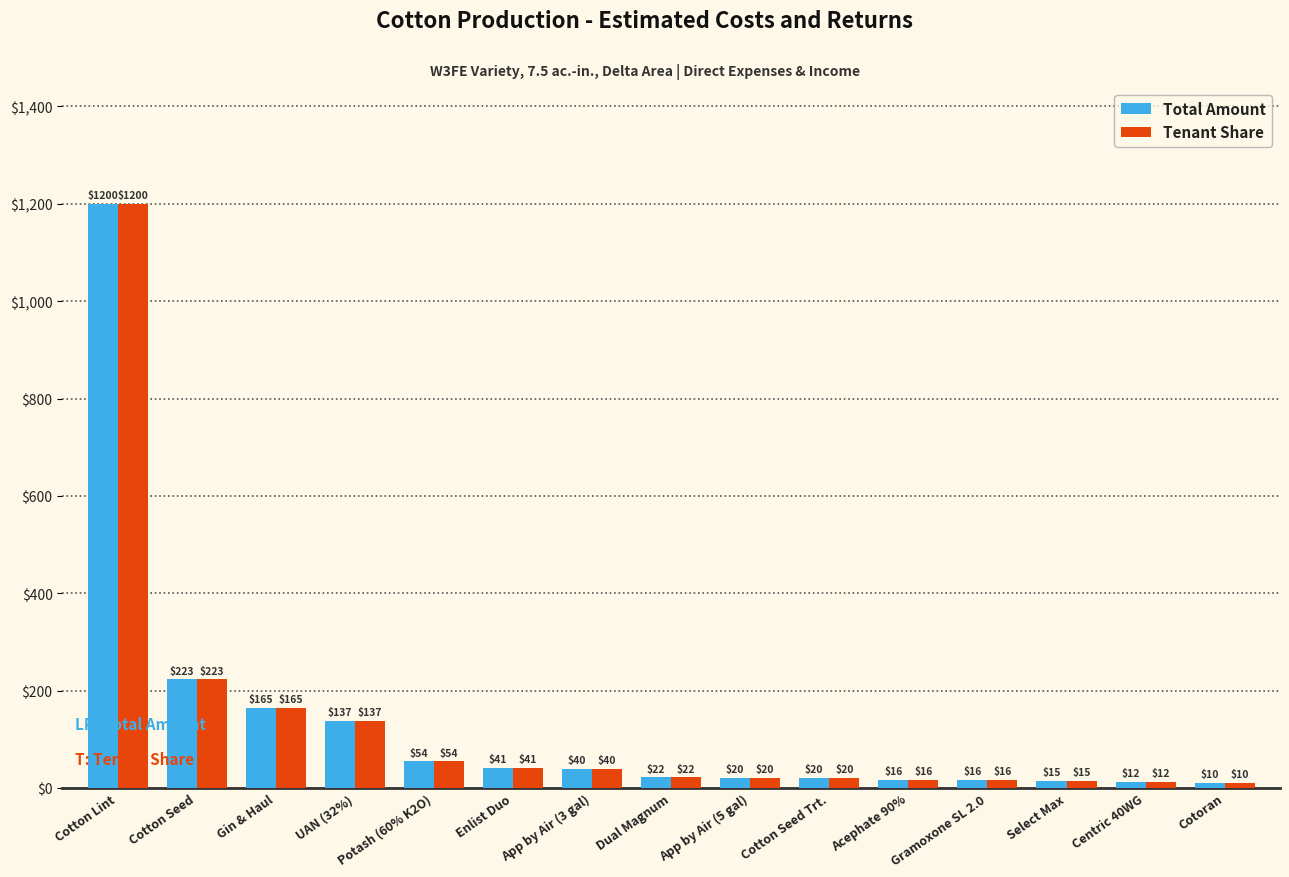

What position from the left is Dual Magnum?

8